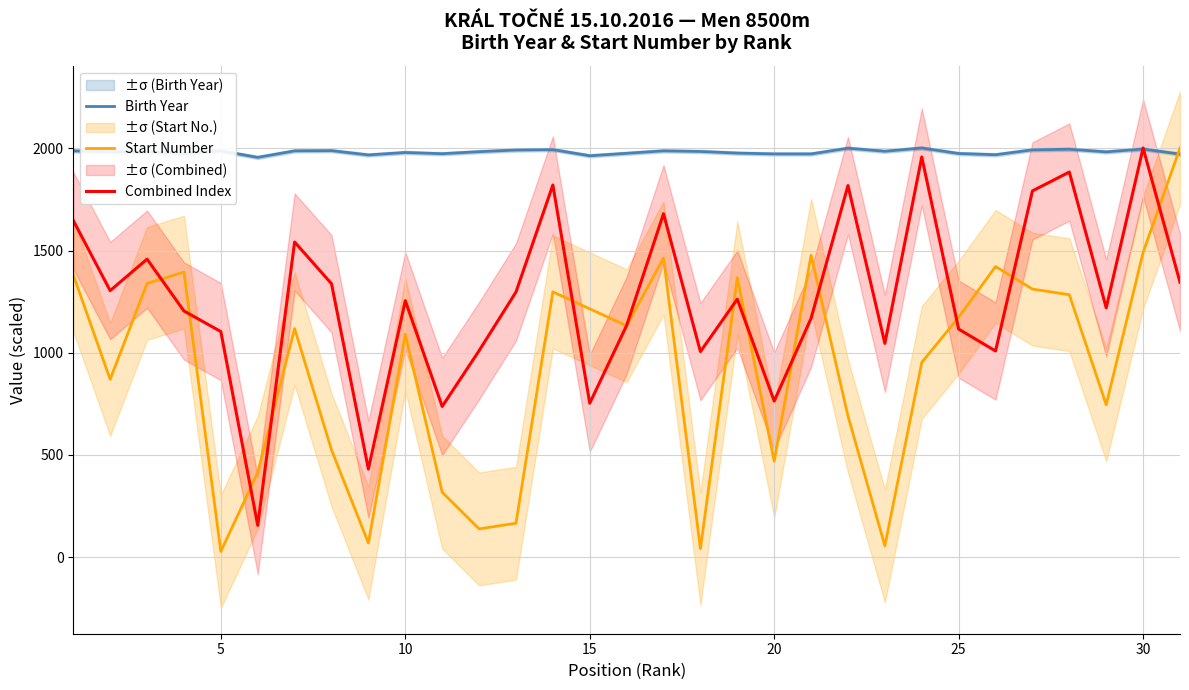

What is the maximum value for Combined Index?

2002.0